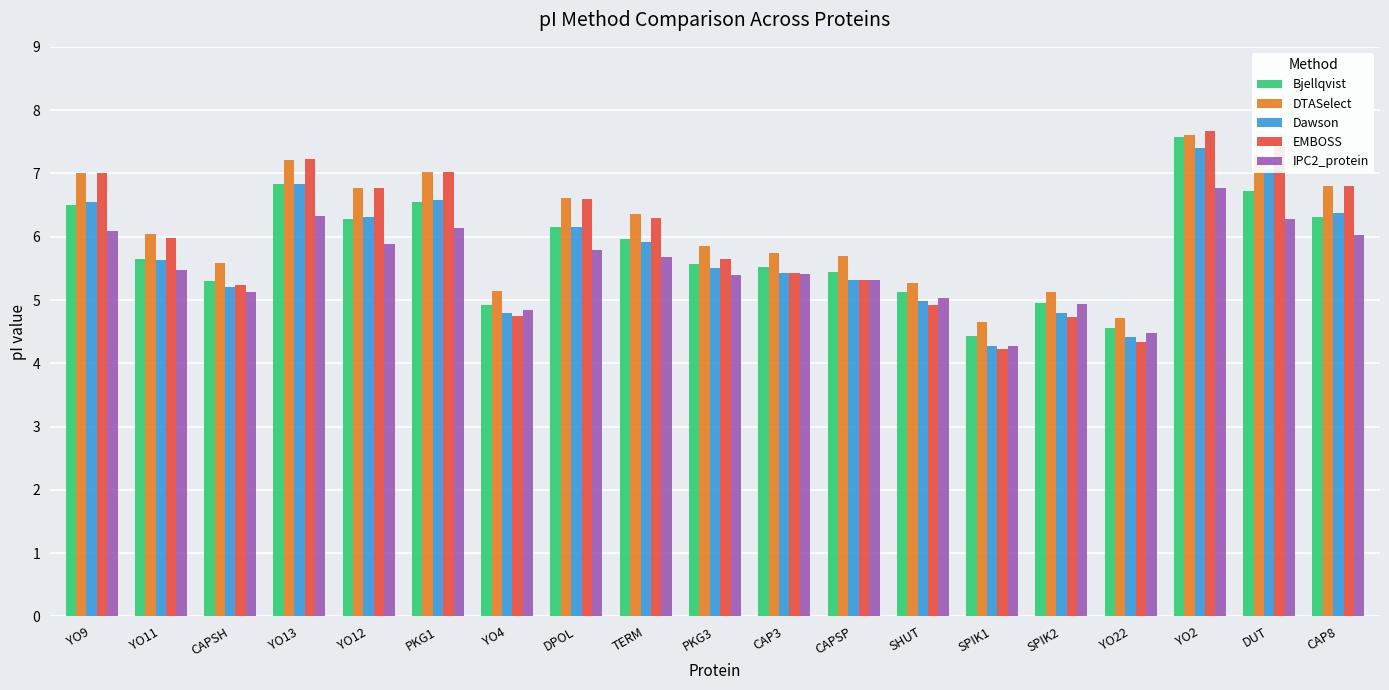

Is it true that IPC2_protein equals 5.4 at CAP3?

True